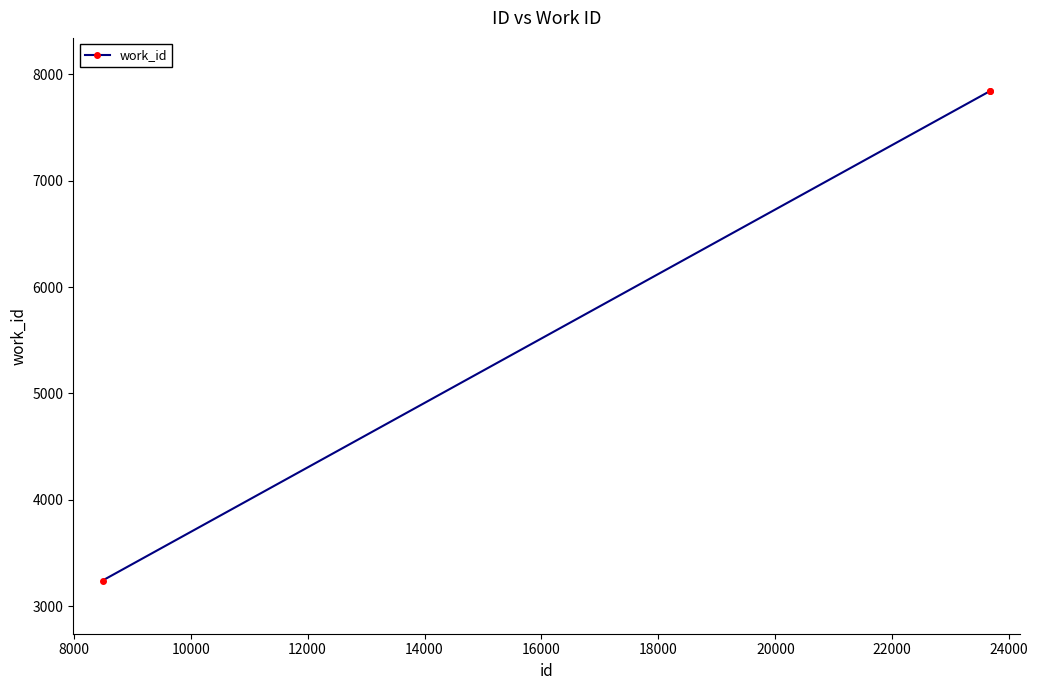

What is the difference between the maximum and minimum values?

4603